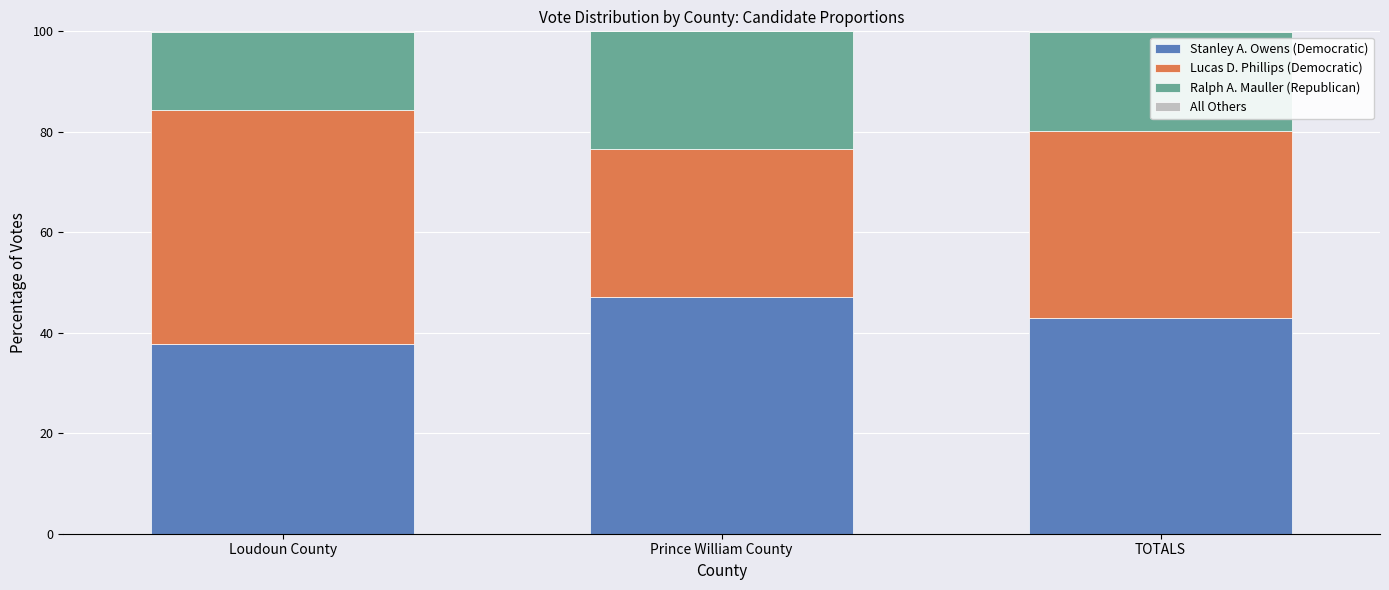

What is the maximum value for Stanley A. Owens (Democratic)?

47.1